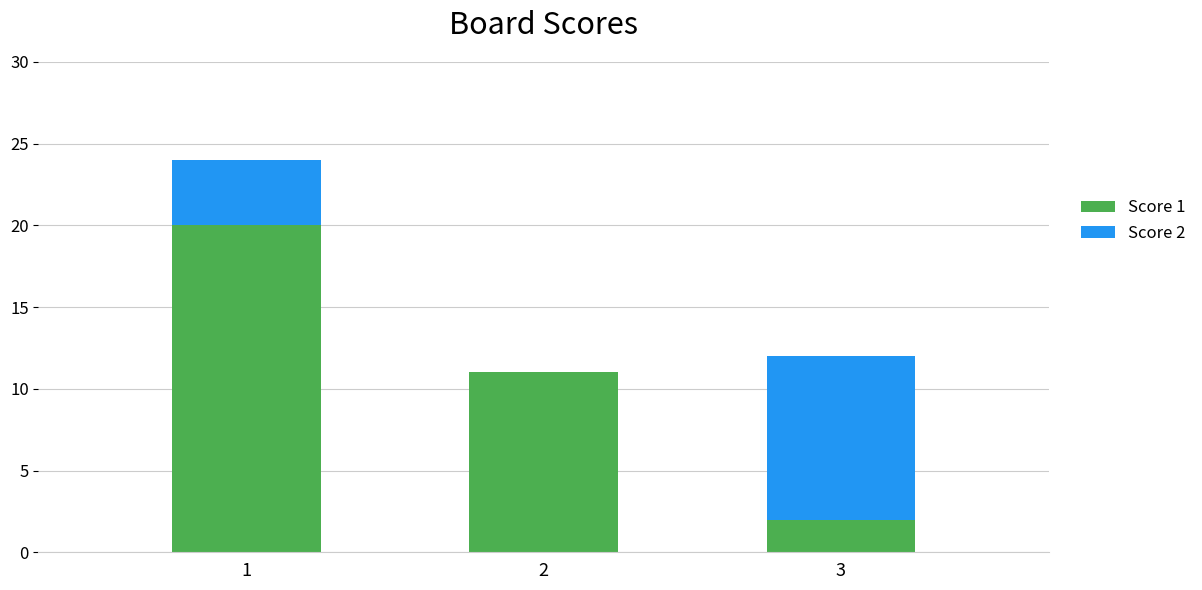

Are the bars grouped side by side (vs. stacked)?

No